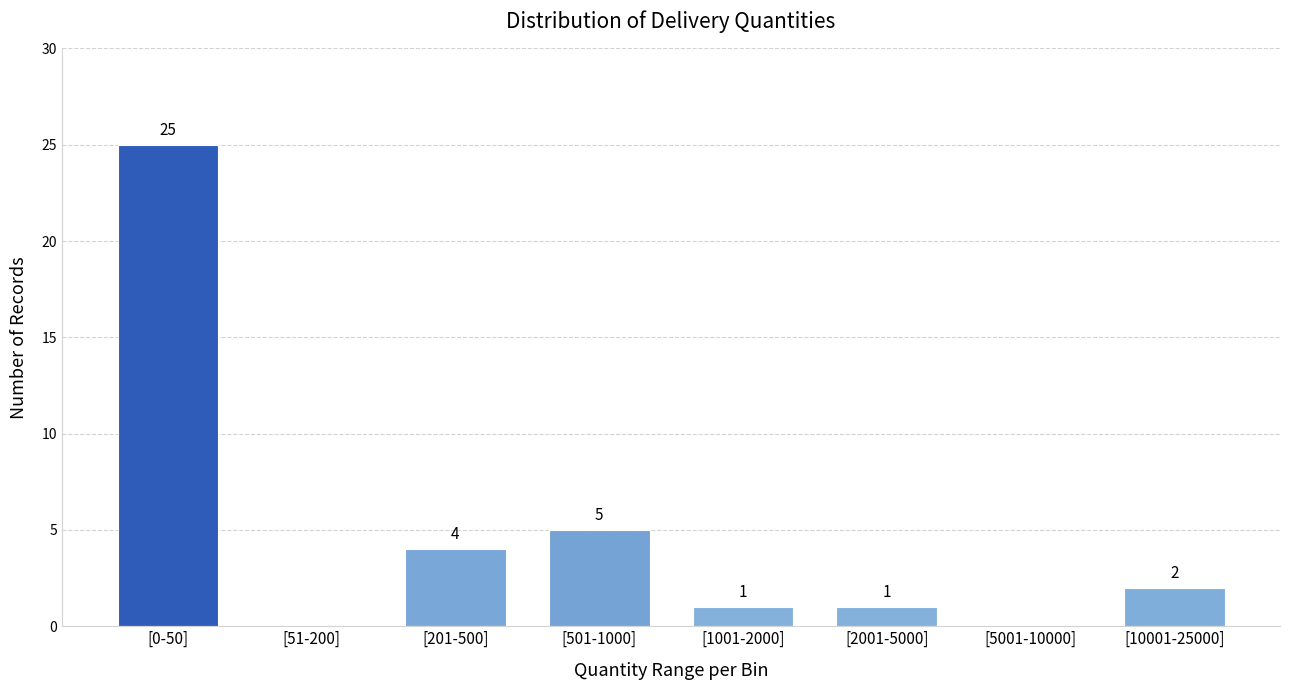

Reading left to right, extract all data points from this chart.

[0-50]=25	[51-200]=0	[201-500]=4	[501-1000]=5	[1001-2000]=1	[2001-5000]=1	[5001-10000]=0	[10001-25000]=2